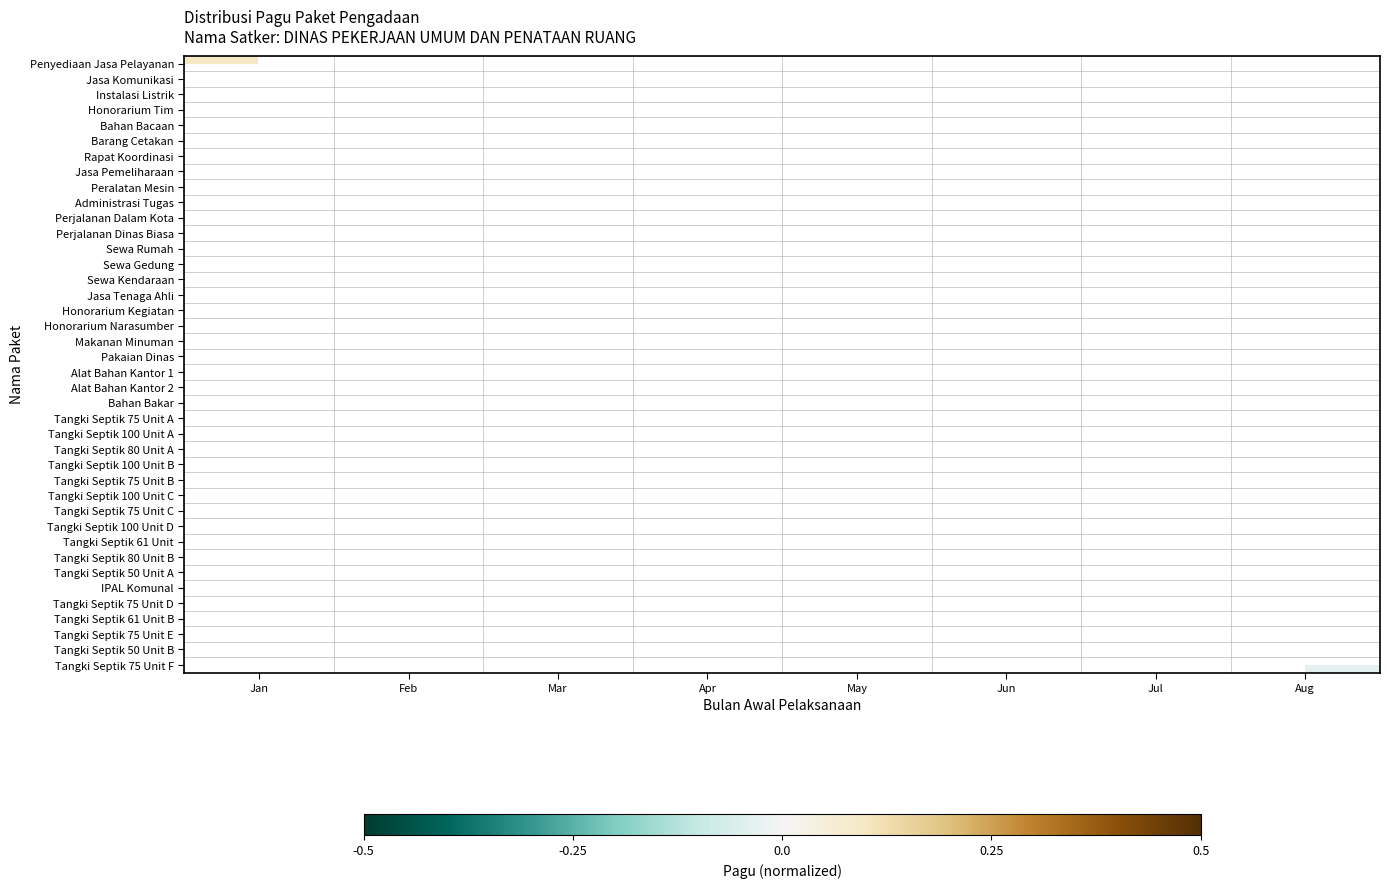

How many data points does each series have?

8